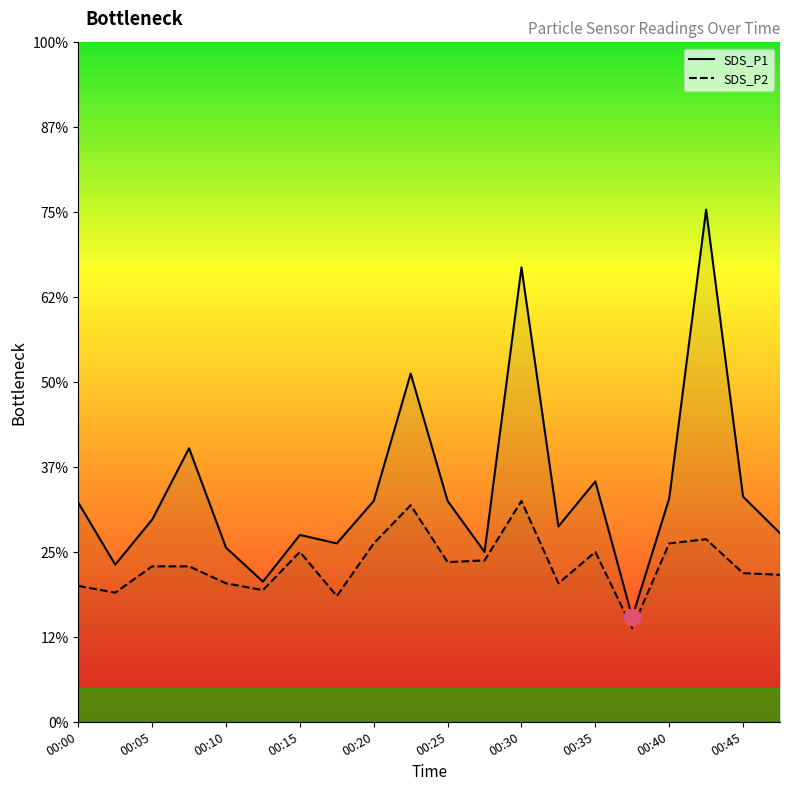

Which series has the largest range (max minus min)?

SDS_P1